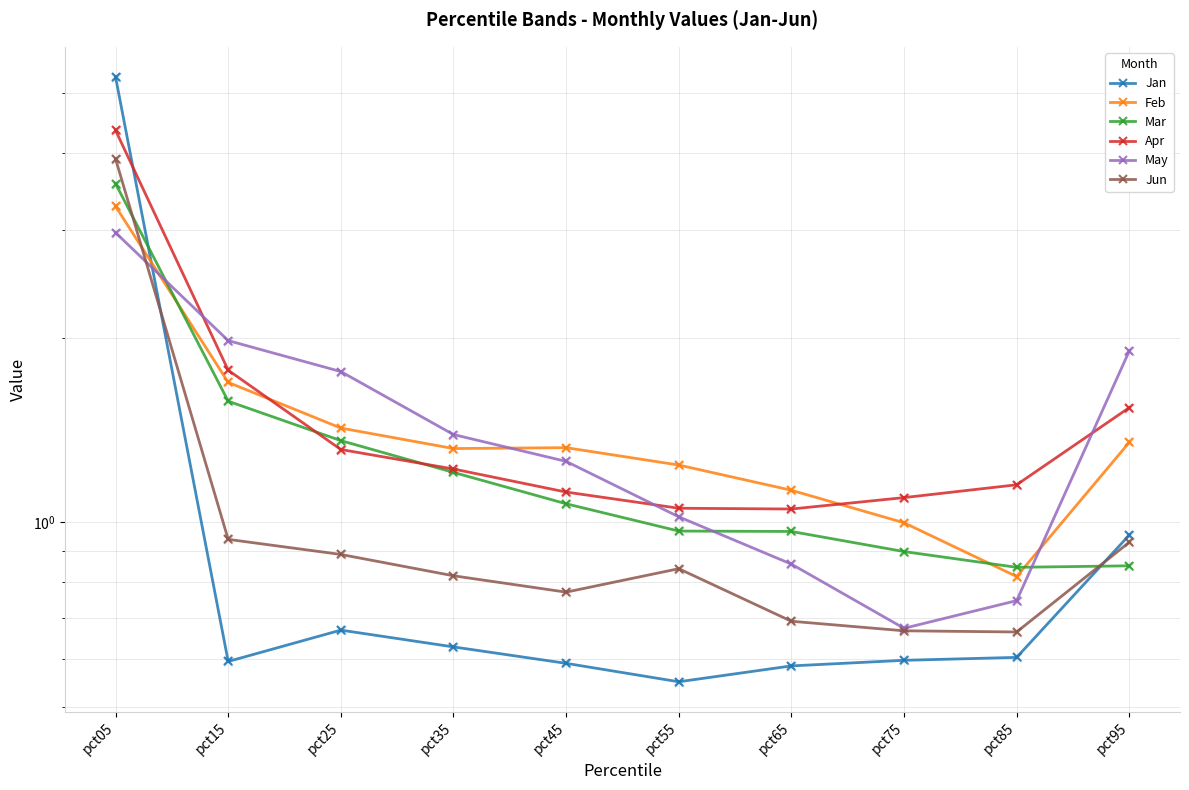

Which series has the widest spread of Y values?

Jan